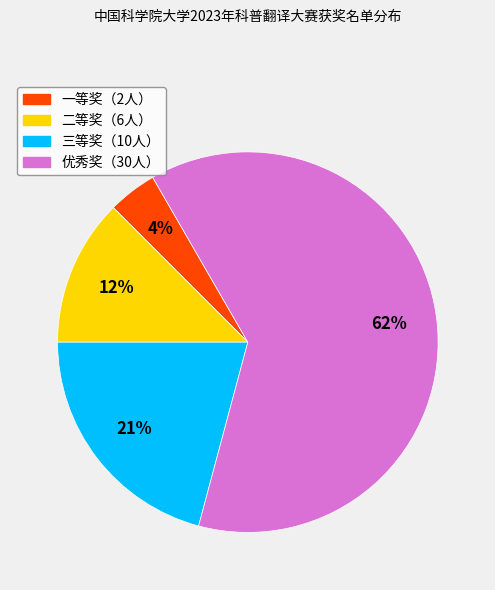

Does any single category account for the majority?

Yes